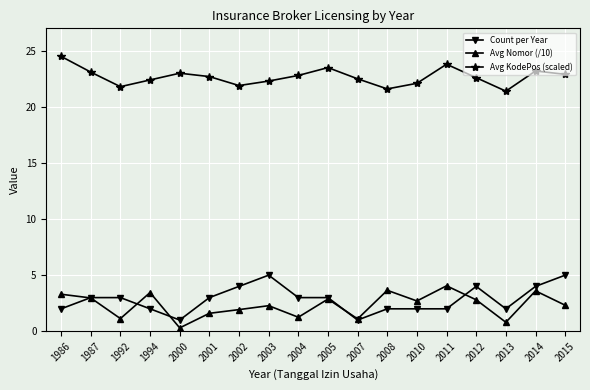

At which label does Avg KodePos (scaled) first exceed 22?

1986